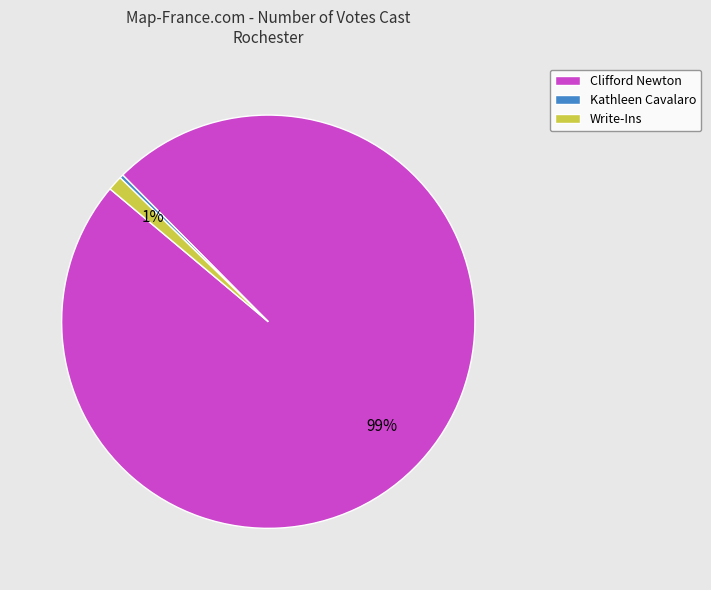

What is the largest slice in the pie chart?

Clifford Newton